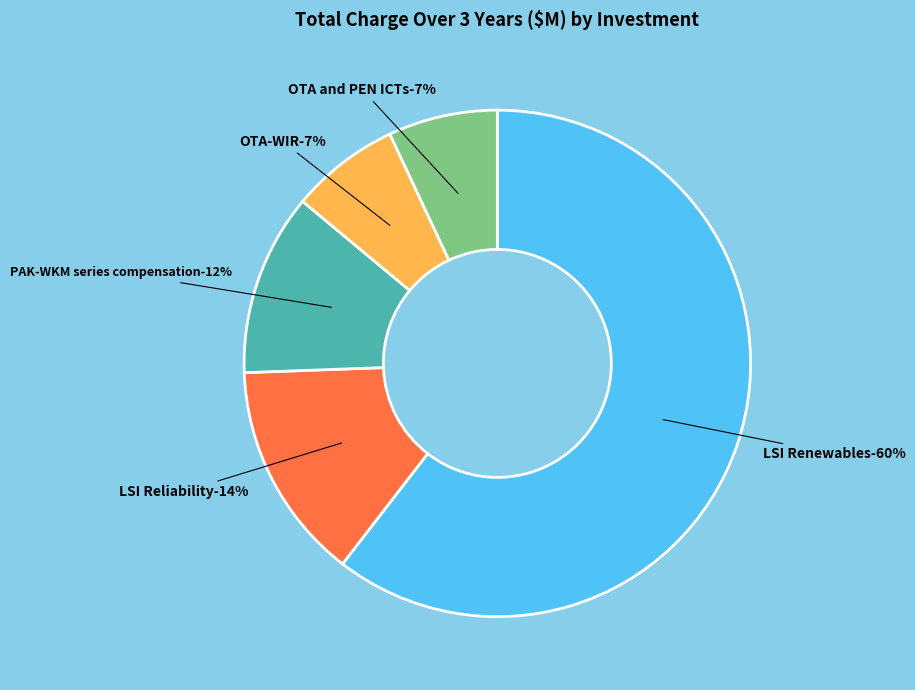

The LSI Renewables slice represents 60% of the pie. True or false?

True